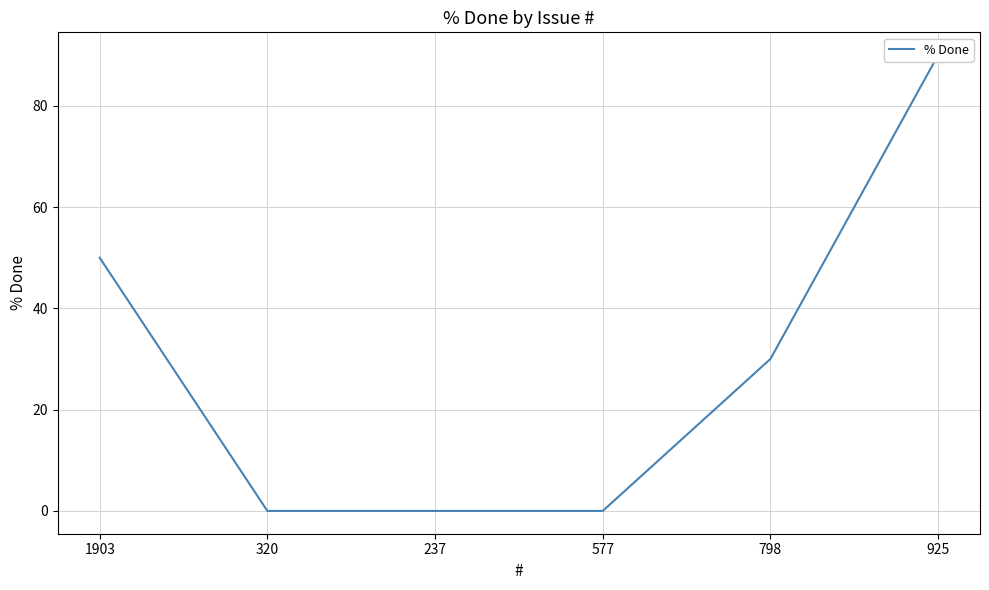

What is the sum of the values at 798 and 925?

120